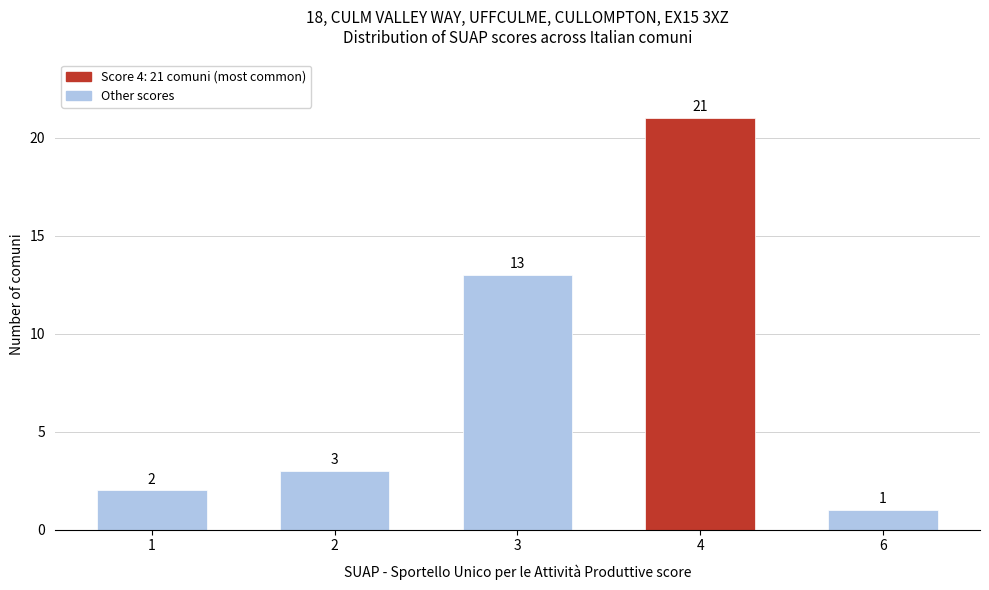

Reading right to left, transcribe all the data shown in this chart.

6=1	4=21	3=13	2=3	1=2